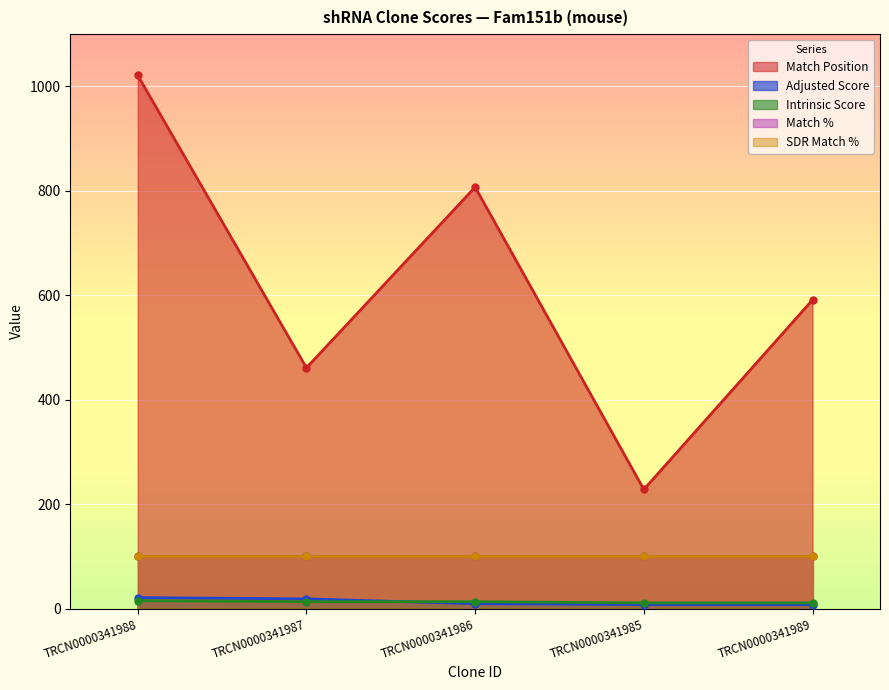

True or false: Adjusted Score has a value of 12.5 at TRCN0000341986.

False